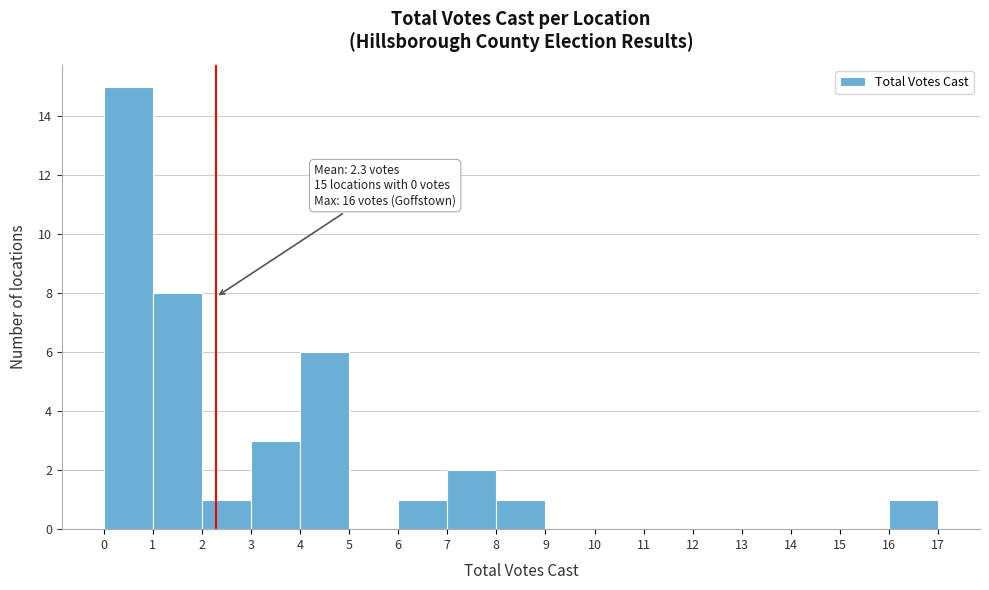

Over which range of the x-axis is the bar tallest?

0 to 1